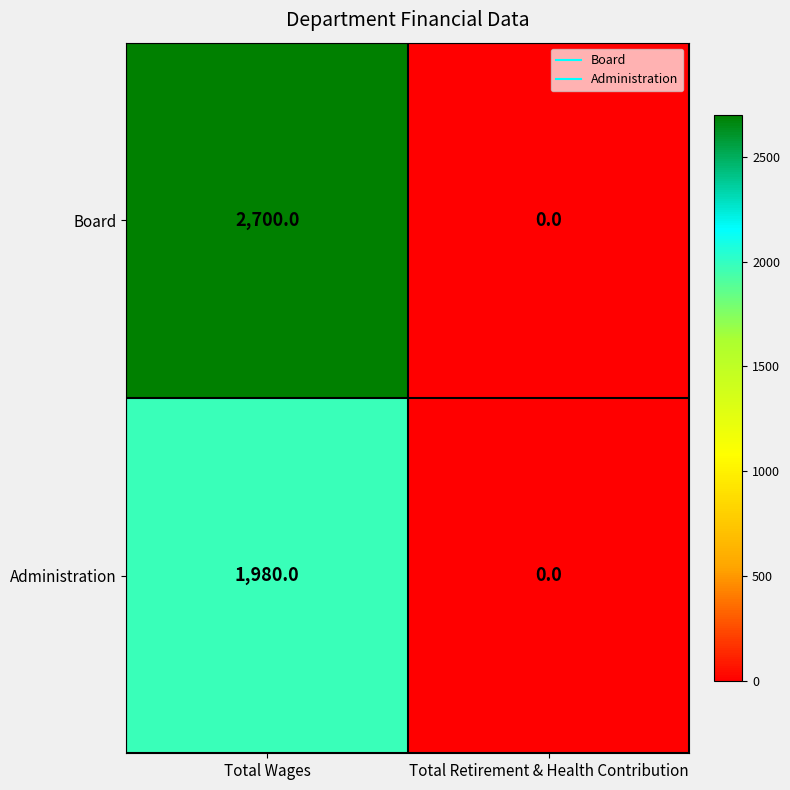

List the labels in order of Administration value, smallest first.

Total Retirement & Health Contribution, Total Wages